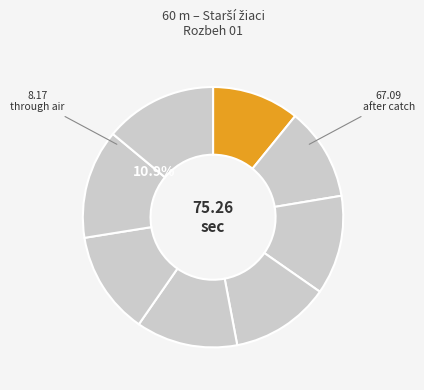

Count the number of slices in the pie.

8